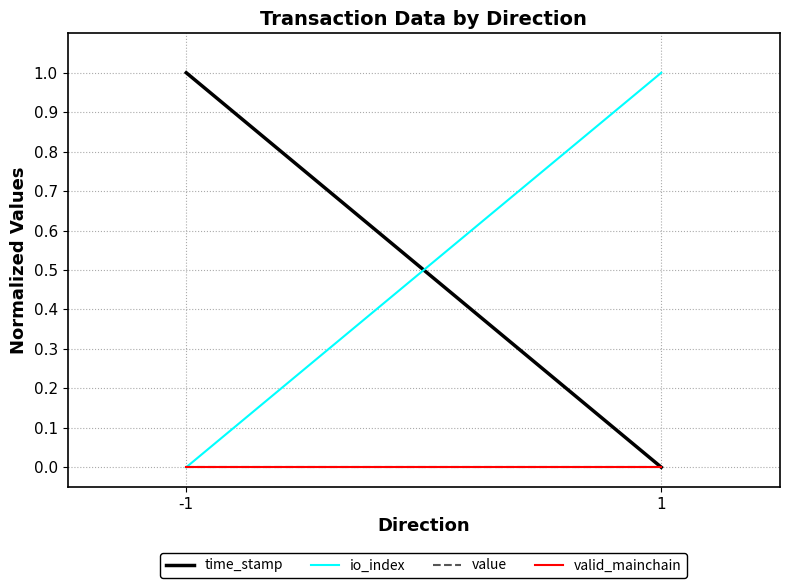

What are all the series names shown in the legend?

time_stamp, io_index, value, valid_mainchain